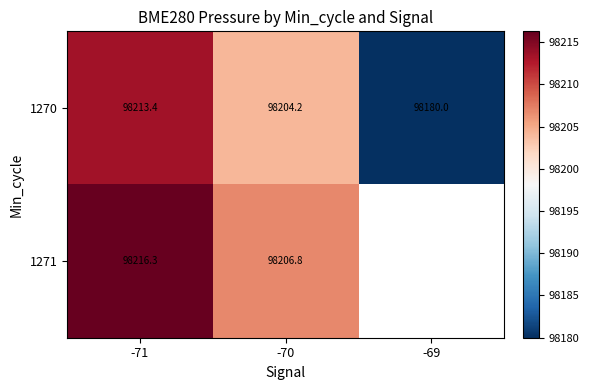

What is the total value across all series at -71?

196429.7